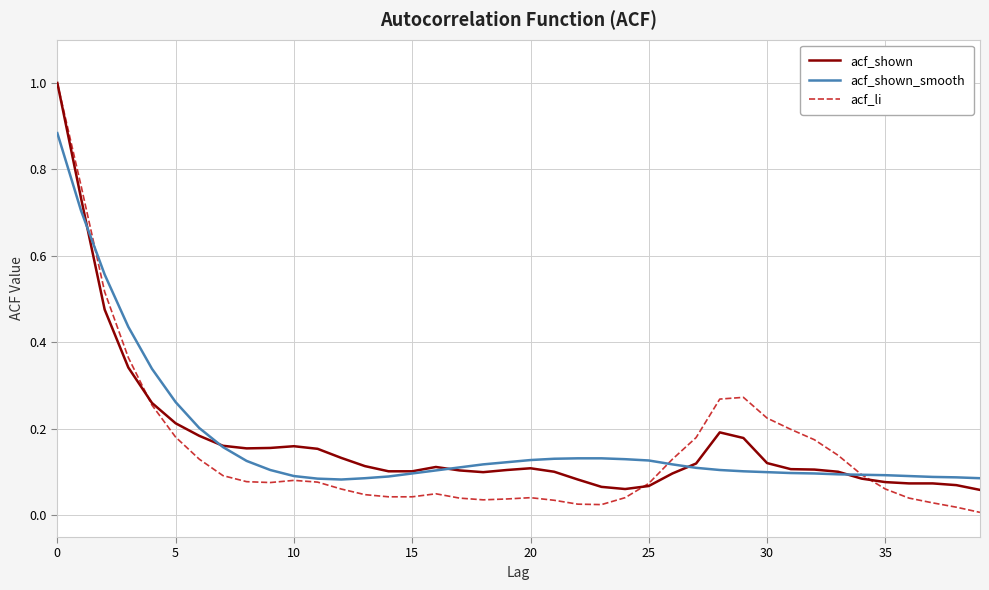

What is the maximum value shown in the chart?

1.0